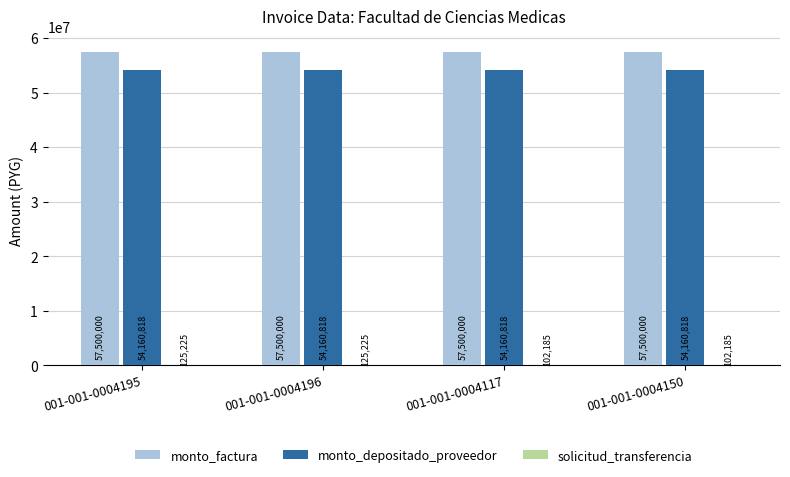

What is the total value across all series at 001-001-0004195?

111786043